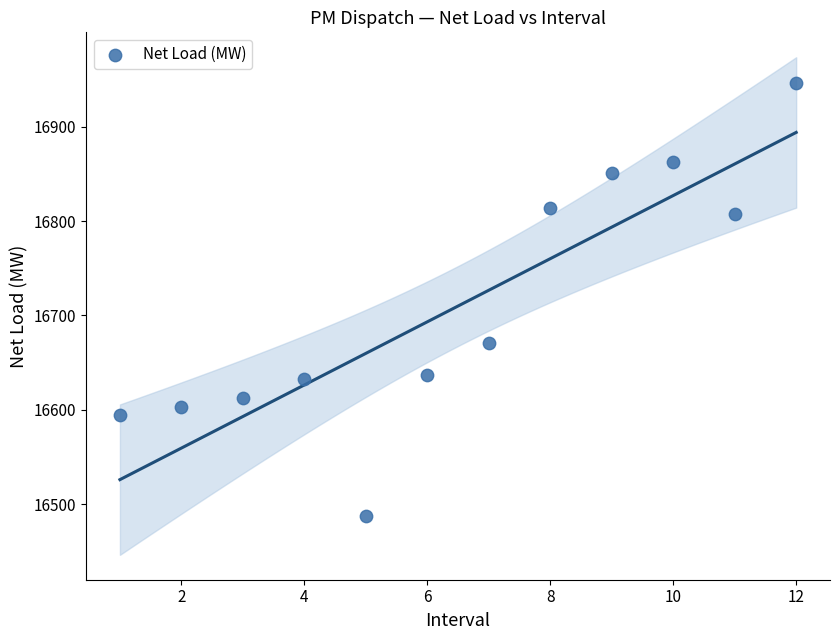

What is the range of Y values (max minus min)?

459.0